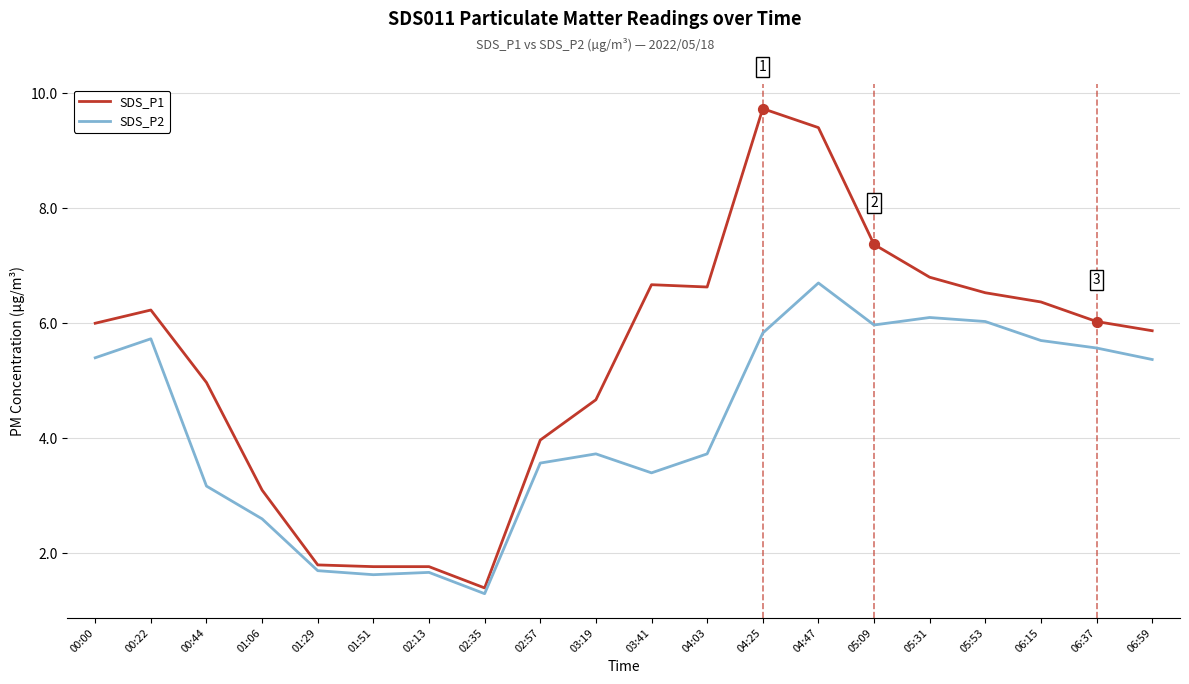

What is the spread (max minus min) of values at 04:03?

2.9